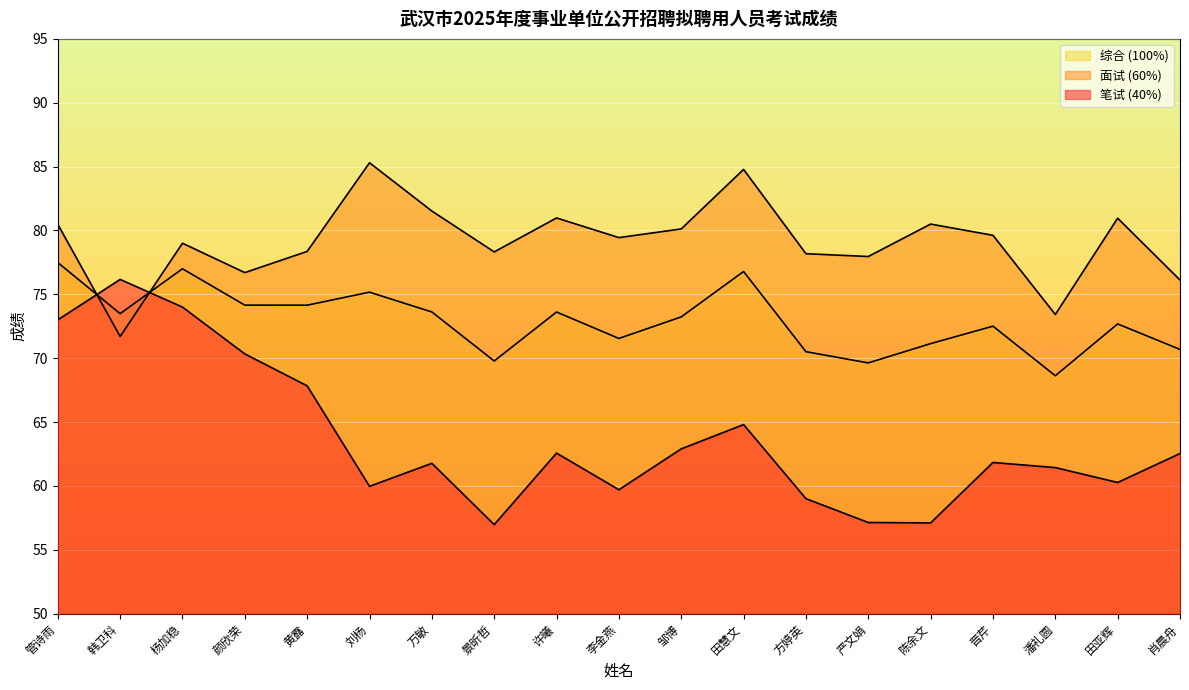

How many lines are shown in the chart?

3